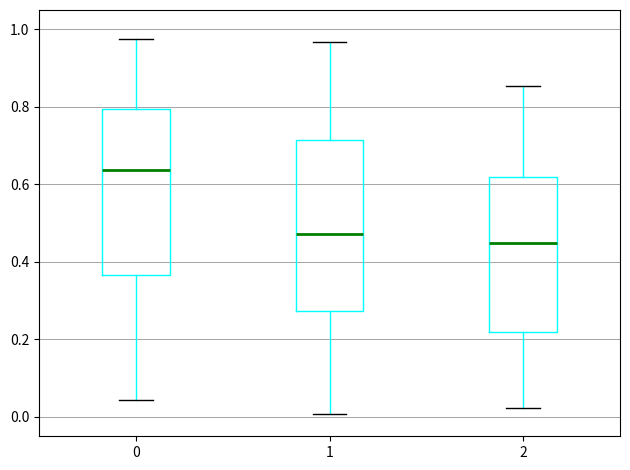

Which box has the highest median line?

0